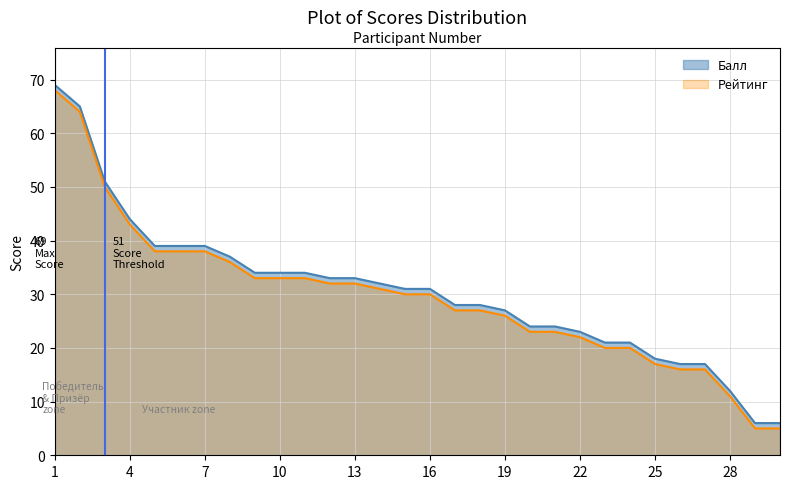

Rank the series by their average value, from lowest to highest.

Рейтинг, Балл